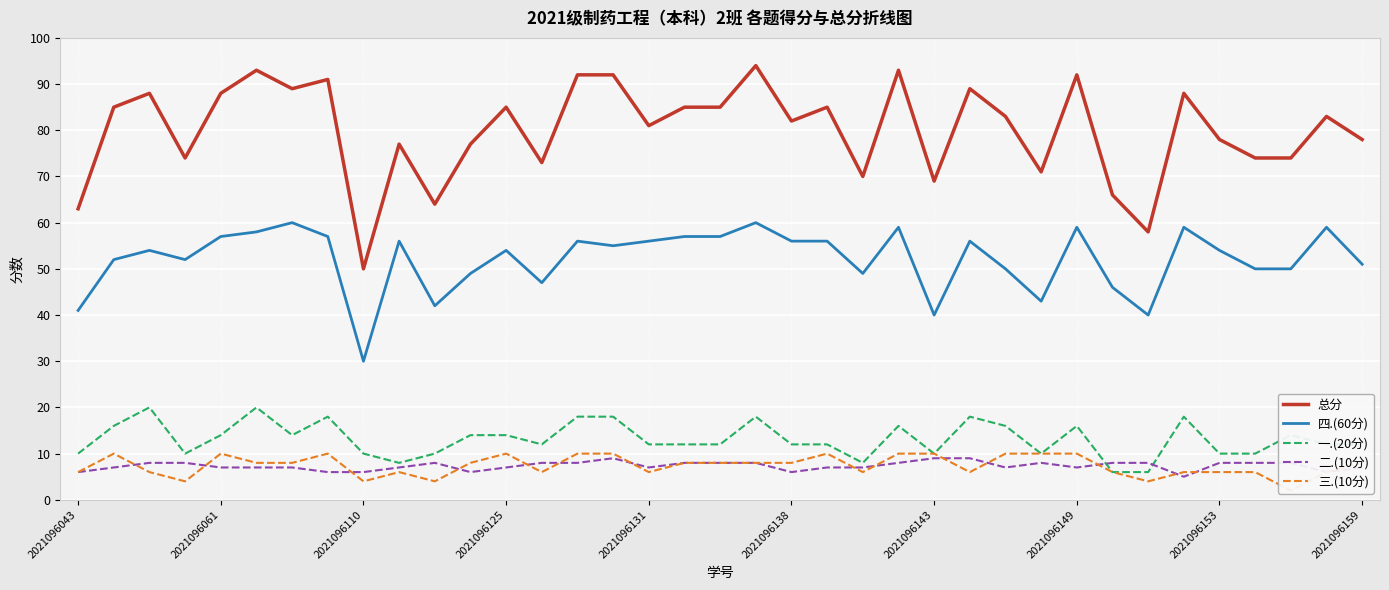

Read the 四.(60分) value at 2021096143, to the nearest 5.

40